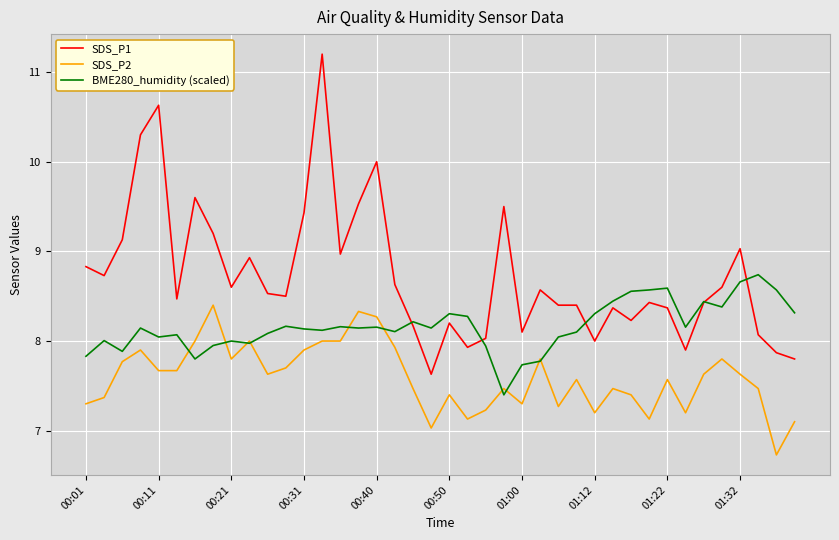

Which series has the largest range (max minus min)?

SDS_P1